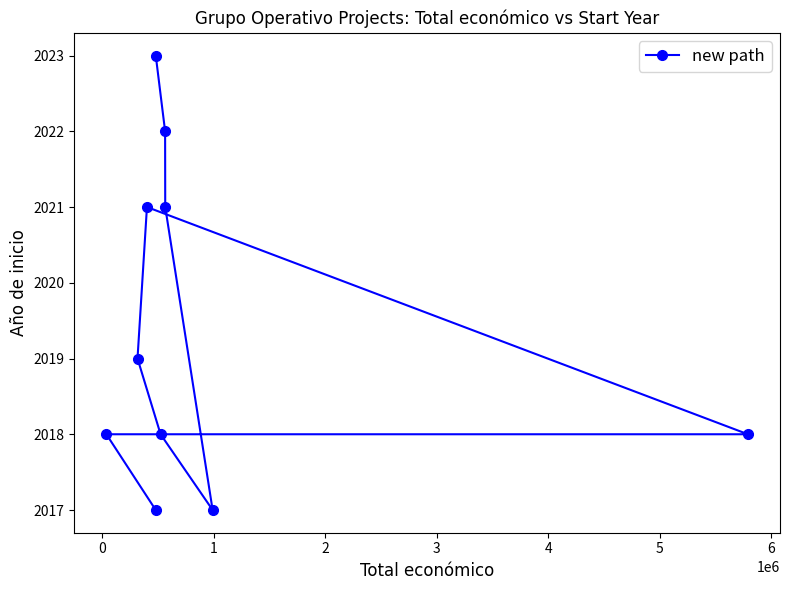

What is the difference between the second highest and minimum values?

5